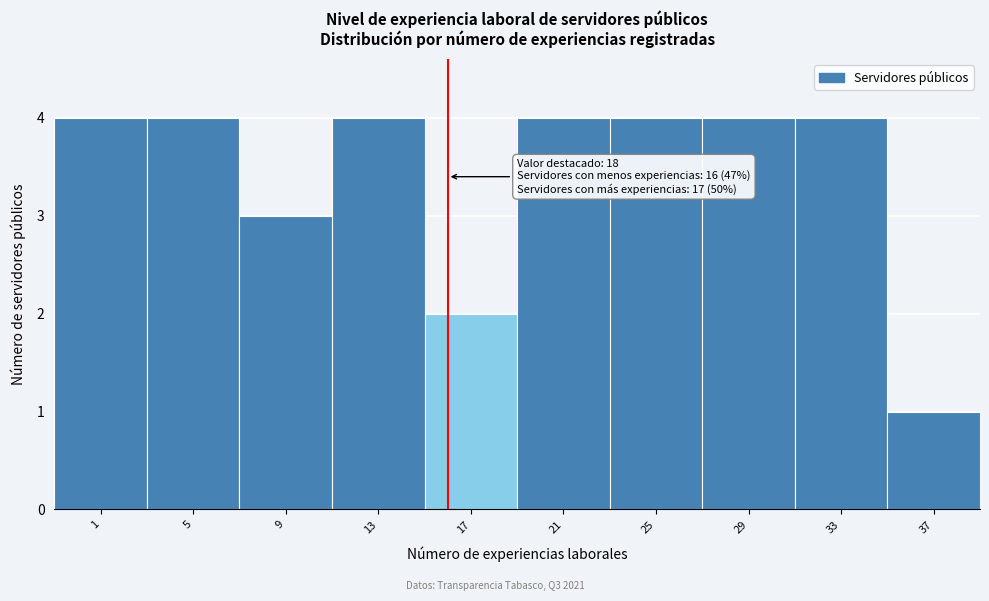

Reading left to right, list all the values displayed in this chart.

1=4	5=4	9=3	13=4	17=2	21=4	25=4	29=4	33=4	37=1